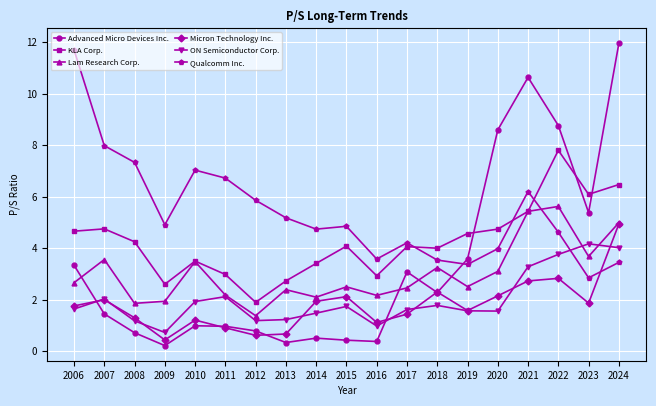

What is the average value of the Qualcomm Inc. series?

5.4